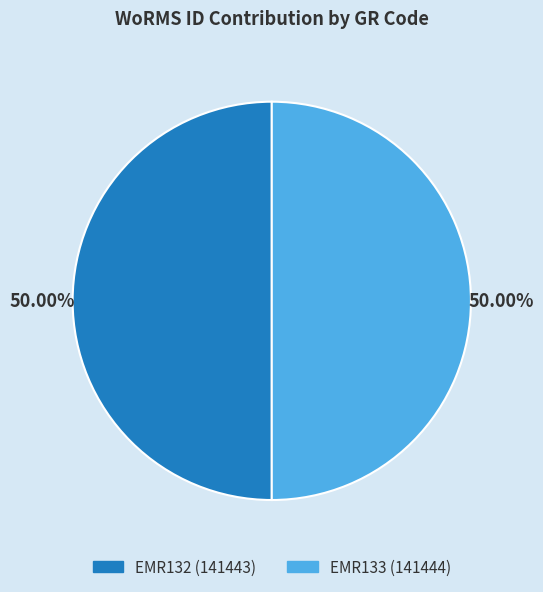

What is the ratio of the value at EMR133 to the value at EMR132?

1.0